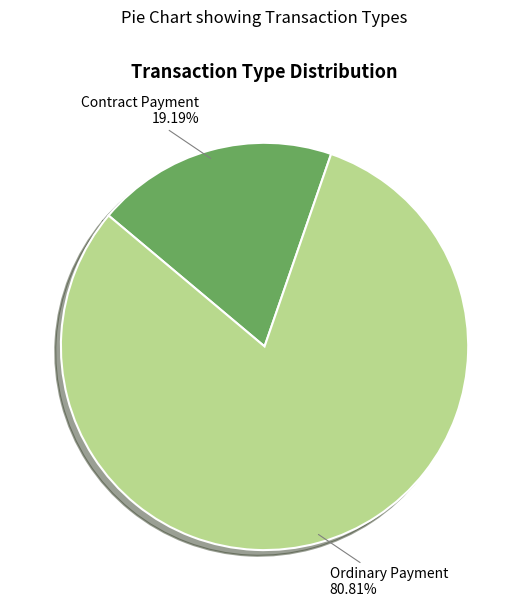

Approximately how many times larger is the value at Ordinary Payment compared to Contract Payment?

4.2